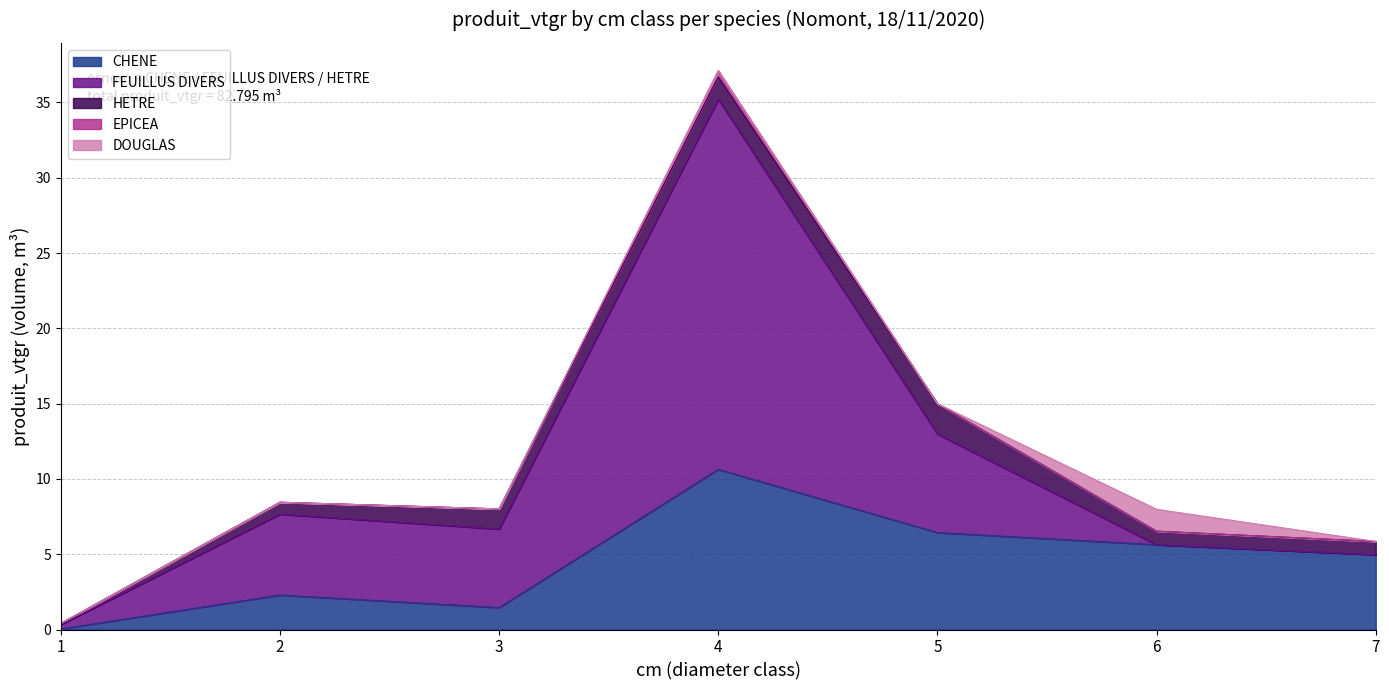

Which category has the highest value in the FEUILLUS DIVERS series?

4